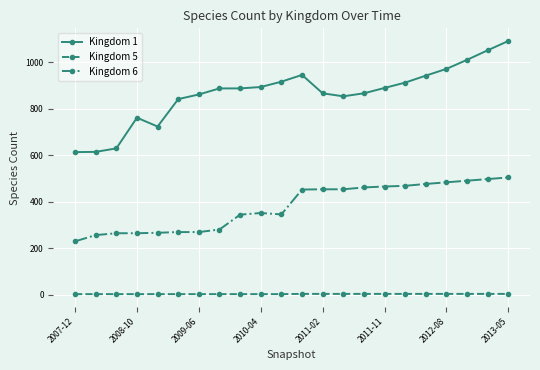

True or false: Kingdom 1 has more than 0 points higher than both neighbors.

True